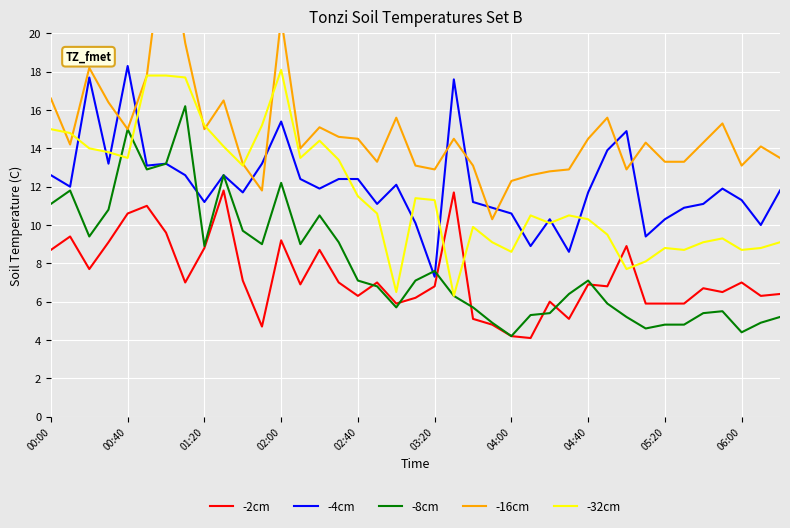

True or false: -32cm has a value of 18.3 at 04:40.

False